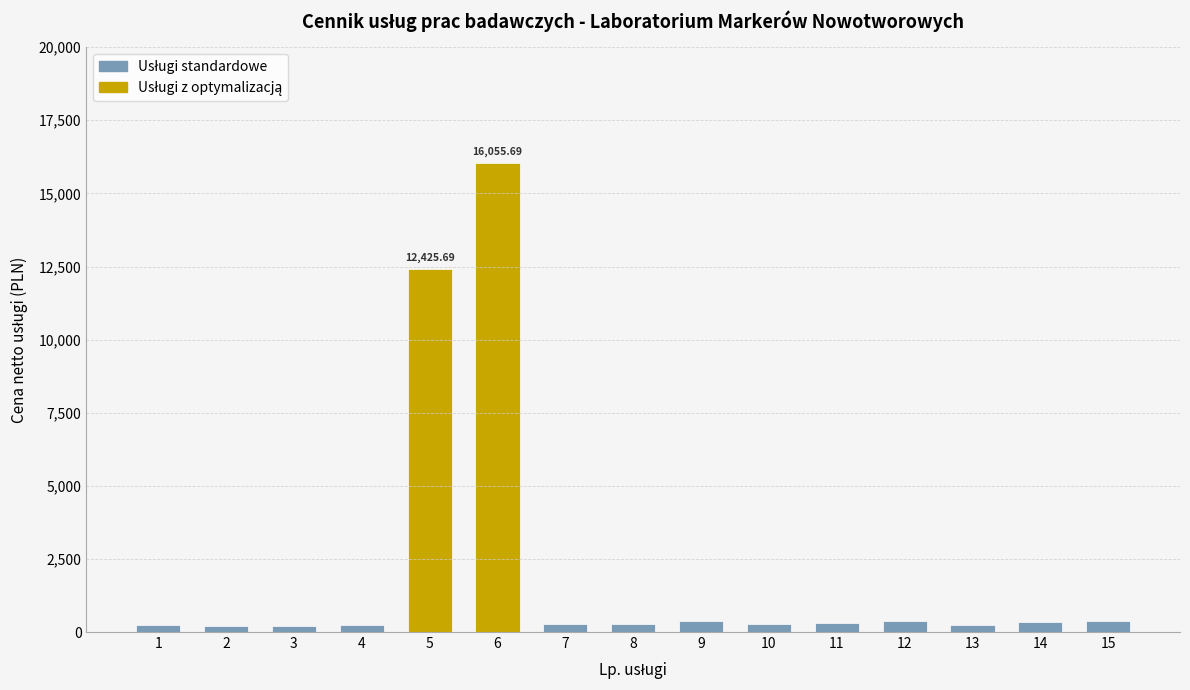

How many distinct data groups are displayed?

1